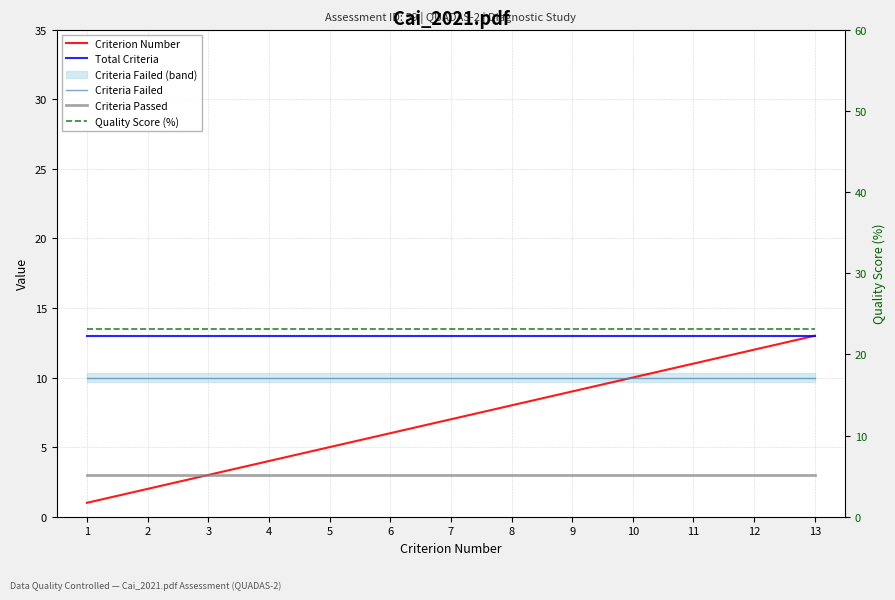

Rank the series at 10 from lowest to highest value.

Criteria Passed, Criterion Number, Criteria Failed, Total Criteria, Quality Score (%)